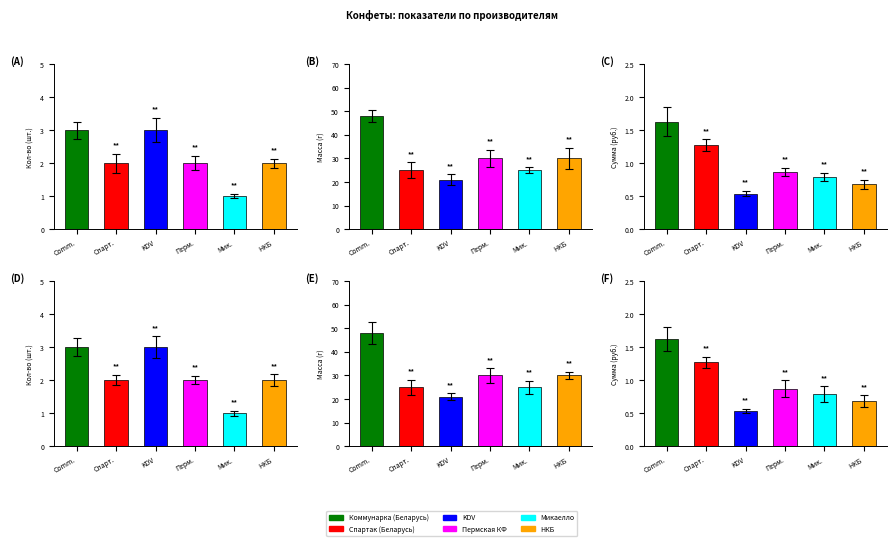

What is the difference between the second highest and second lowest values in the Общая масса, г series?

5.0